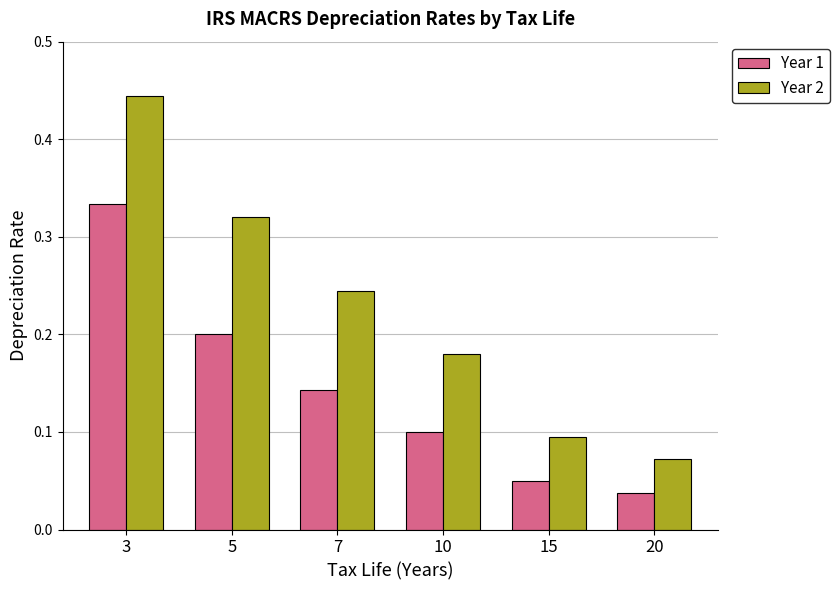

What is the sum of the Year 2 values at 15 and 3?

0.5